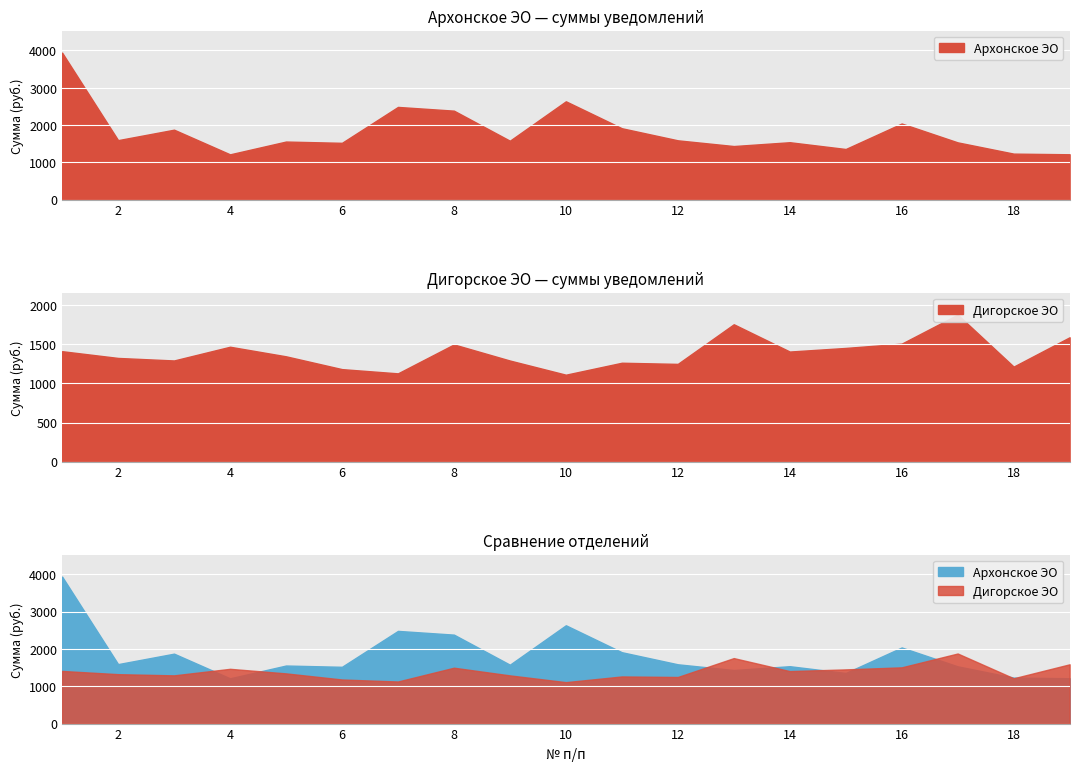

What is the value of the Архонское ЭО point at the 16th from the left?

2041.0